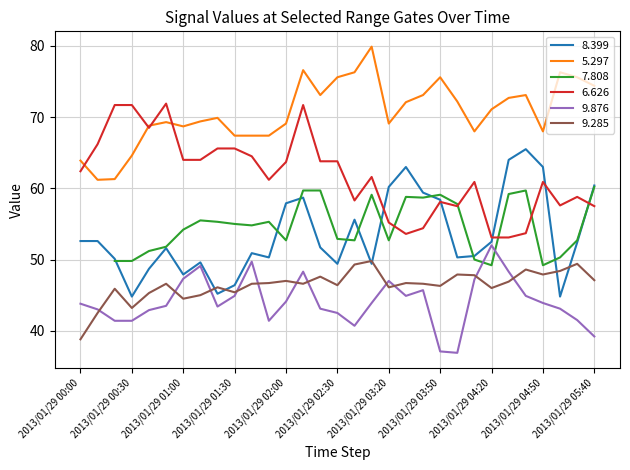

True or false: 8.399 has a value of 58.4 at 2013/01/29 03:50.

True